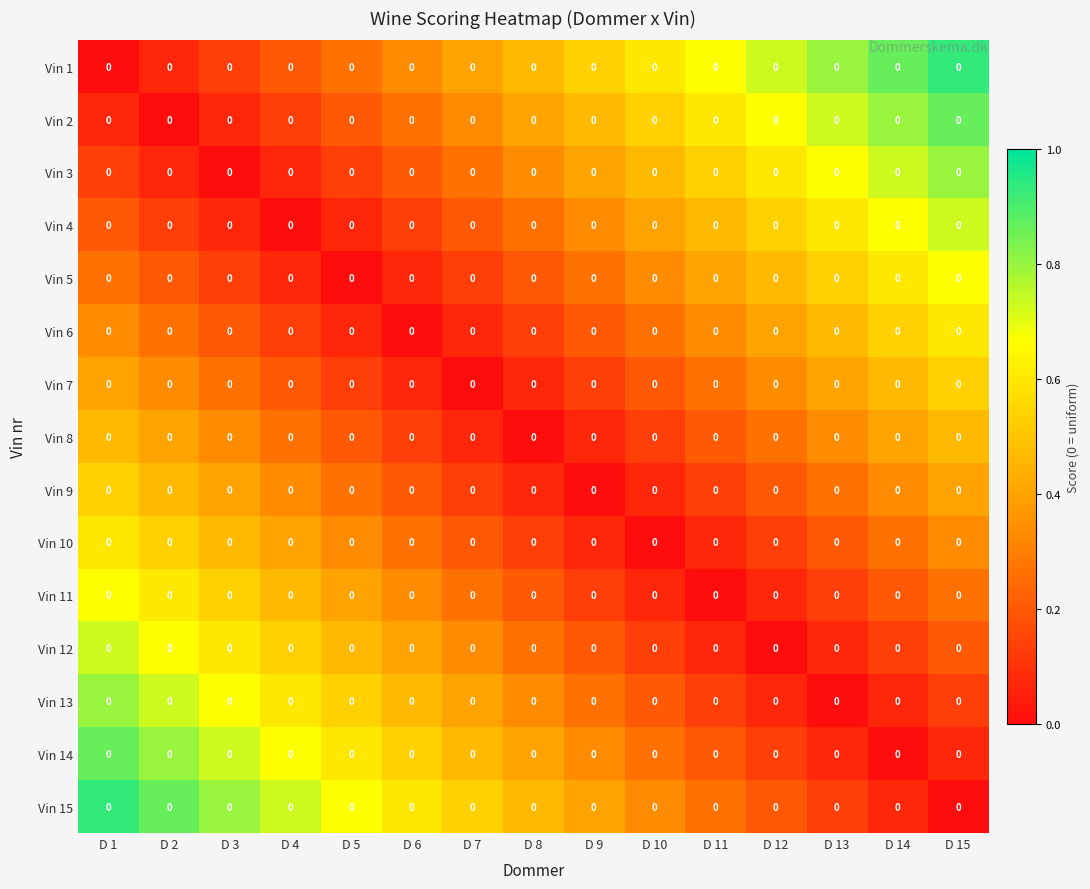

Is the value of Vin 6 at D 11 greater than the value of Vin 8 at D 3?

No